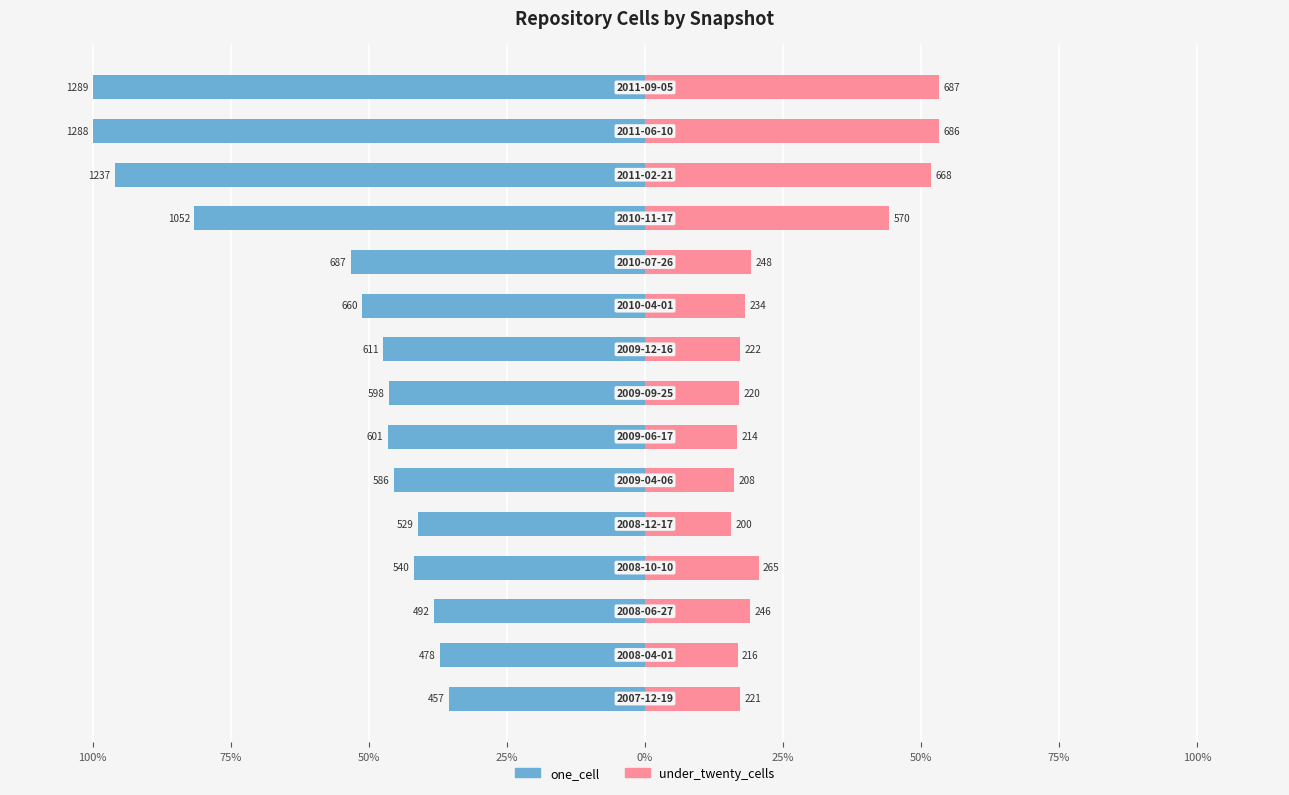

How many series are shown in this chart?

2